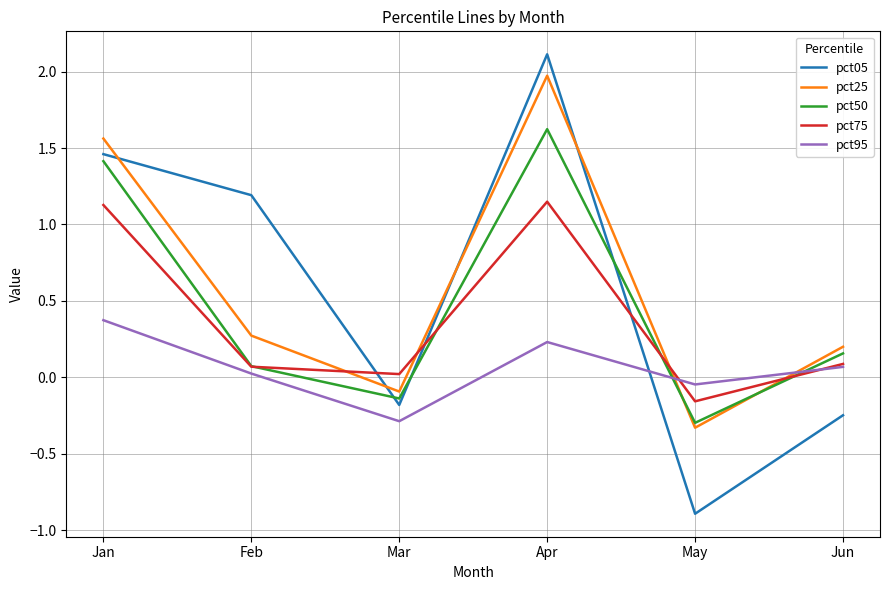

Does the chart display data point markers on the line(s)?

No